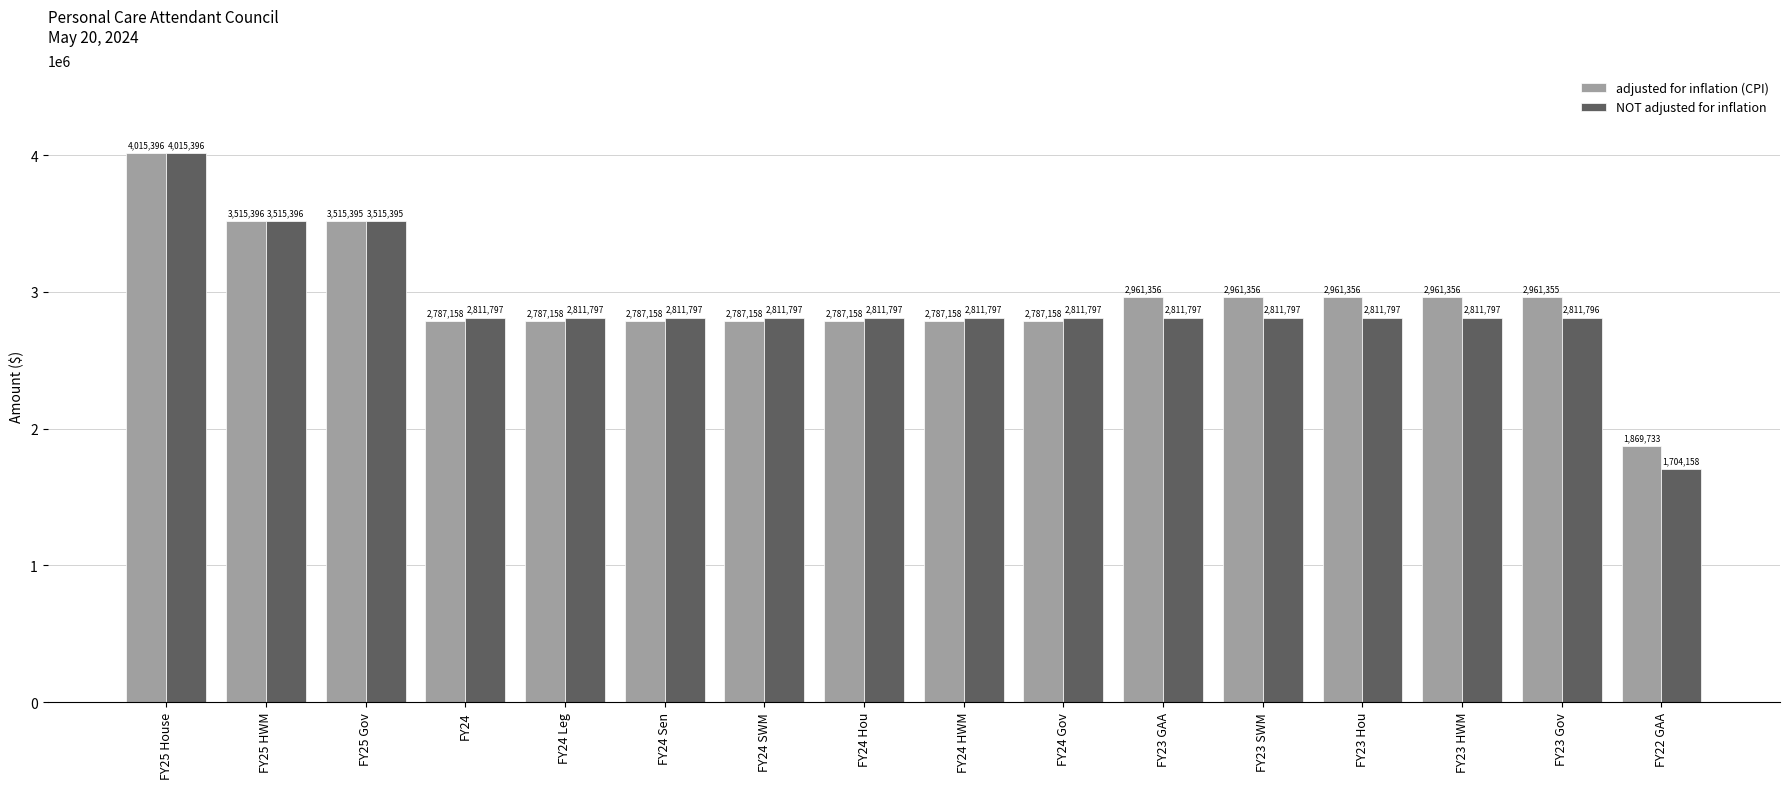

Is the value of NOT adjusted for inflation at FY24 HWM greater than the value of adjusted for inflation (CPI) at FY25 House?

No